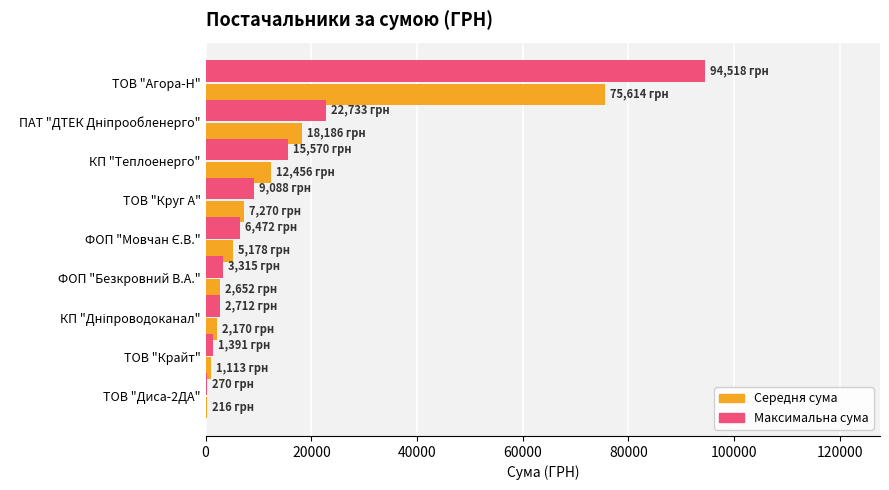

How many data points in Максимальна сума are above 6472?

5